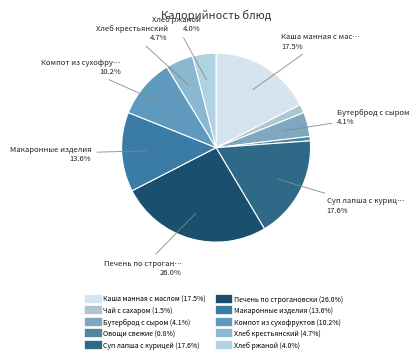

How many slices are in this pie chart?

10